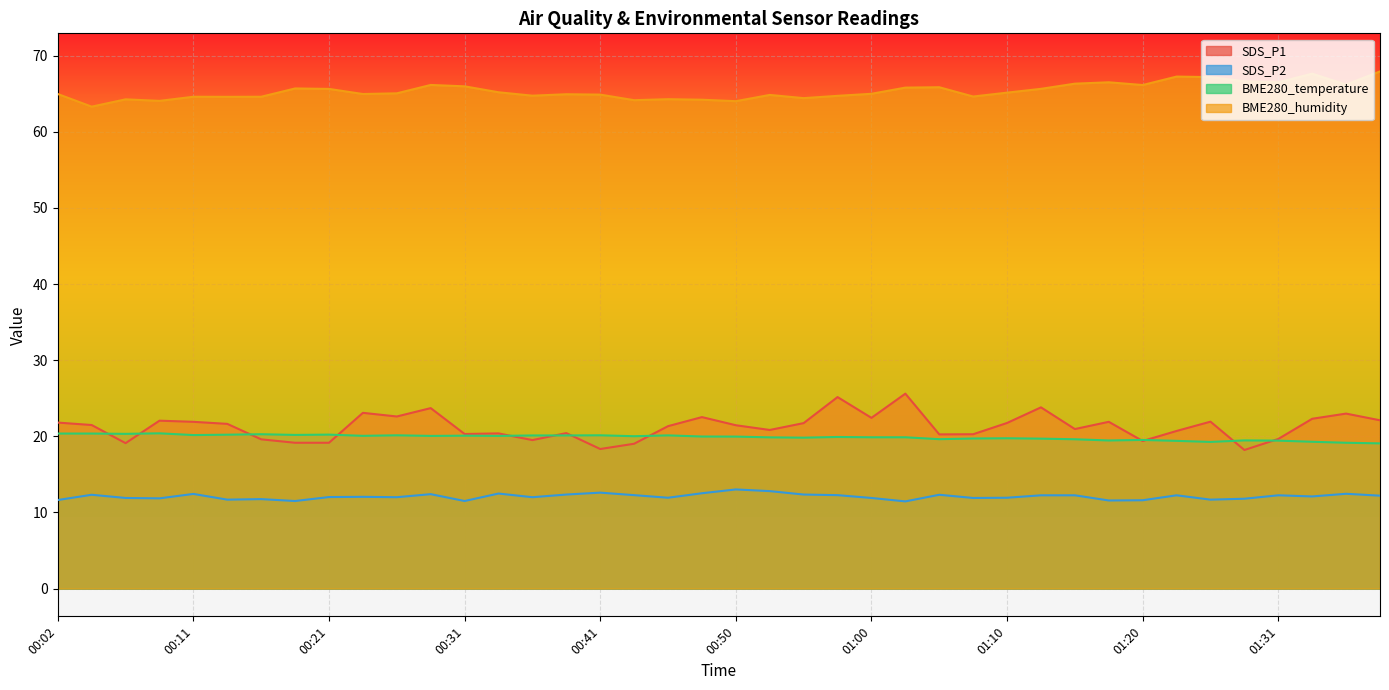

The BME280_temperature series shows 9.3 at 00:31. True or false?

False